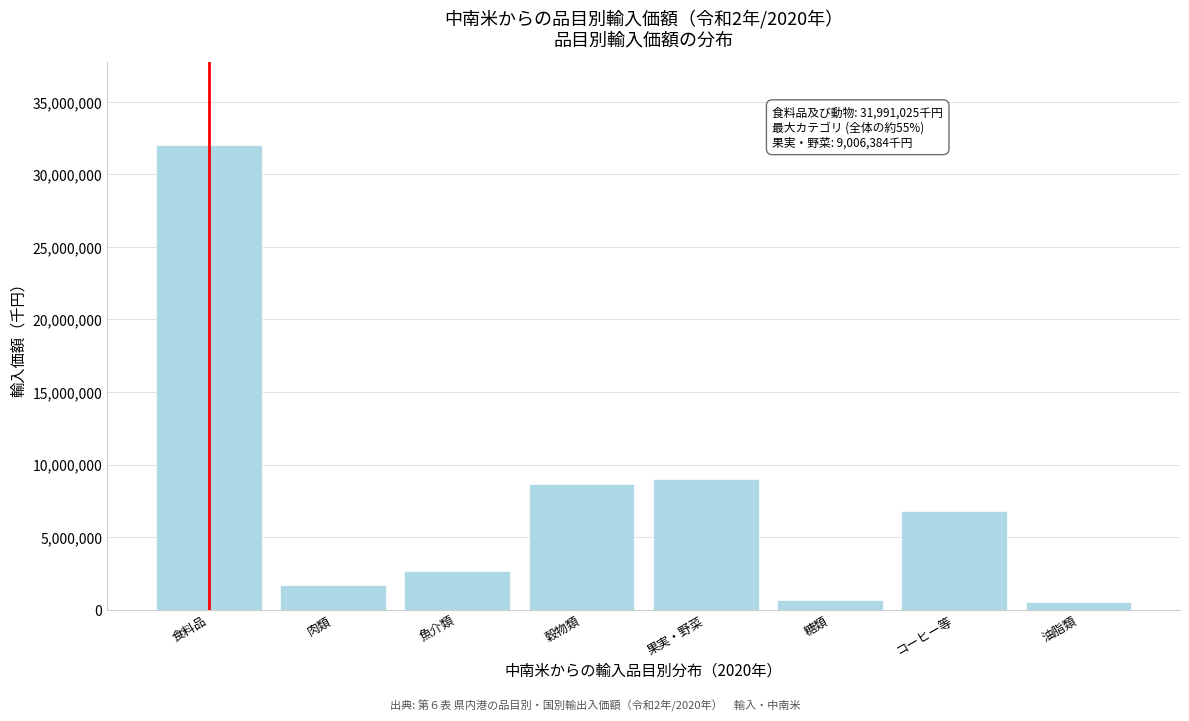

What is the sum of the values at 魚介類 and 穀物類?

11316849